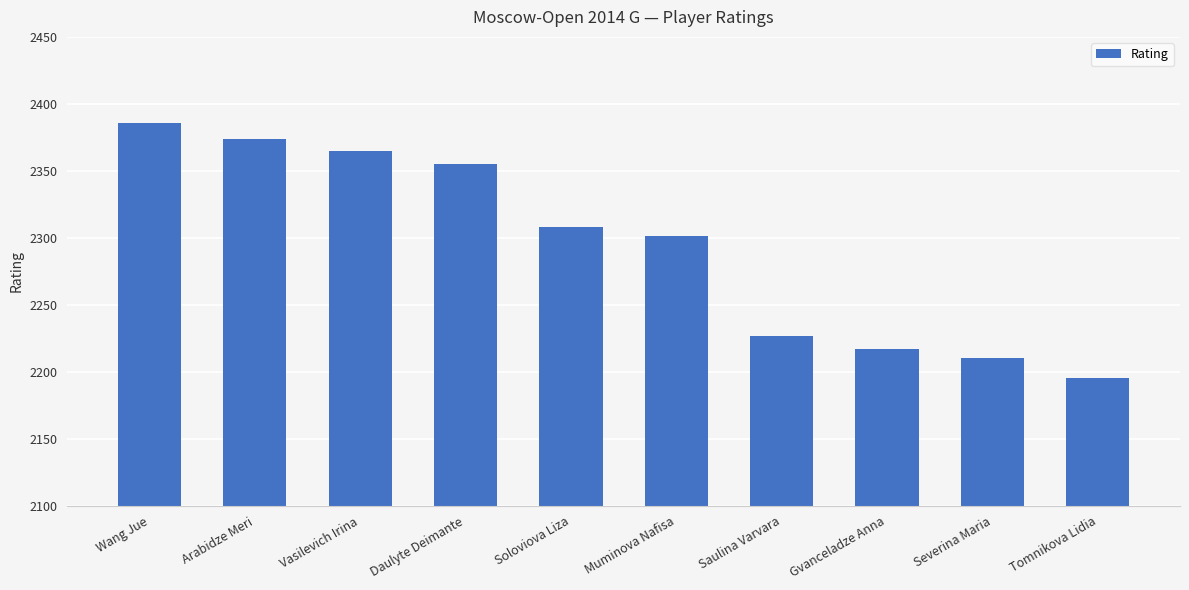

Between Saulina Varvara and Tomnikova Lidia, which is larger?

Saulina Varvara